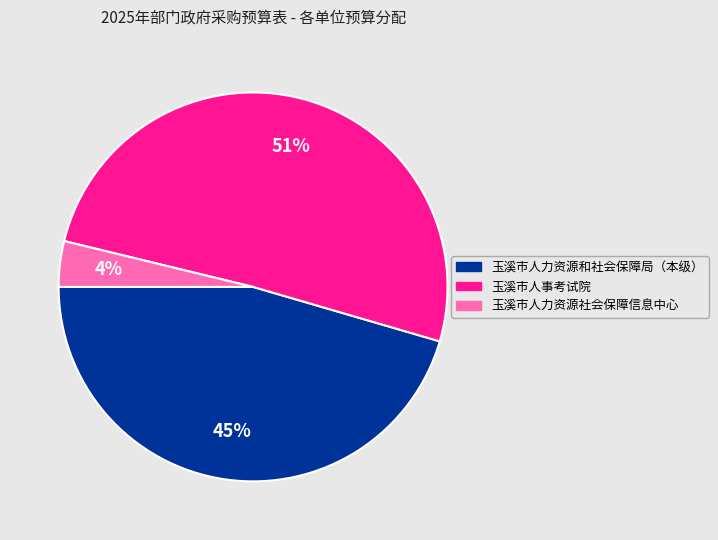

Between 玉溪市人力资源和社会保障局（本级） and 玉溪市人力资源社会保障信息中心, which is larger?

玉溪市人力资源和社会保障局（本级）